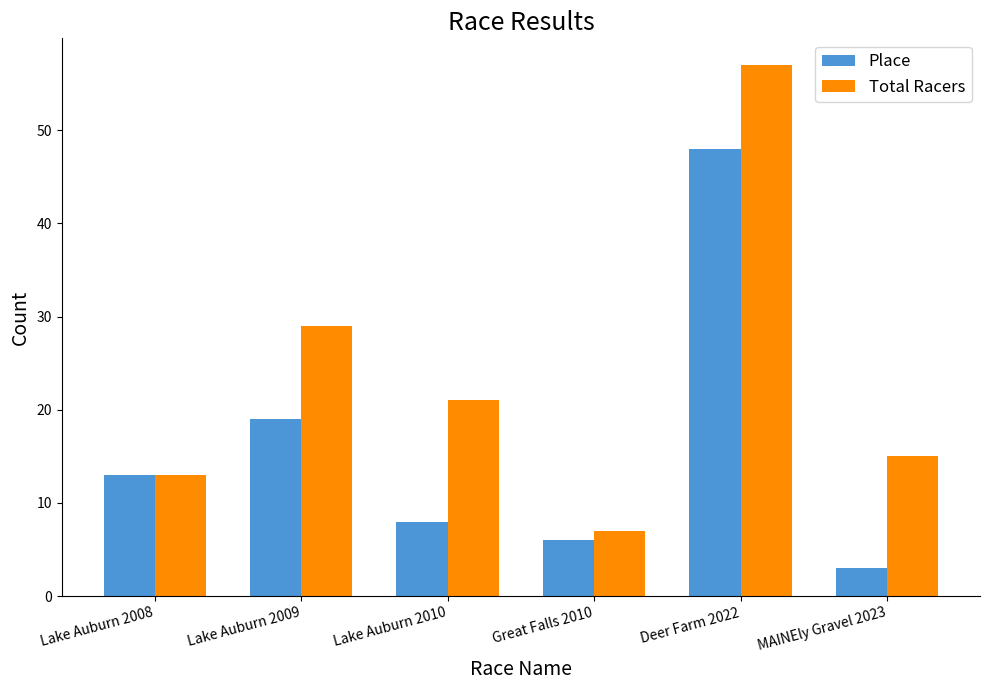

Which category has the lowest value in the Total Racers series?

Great Falls 2010